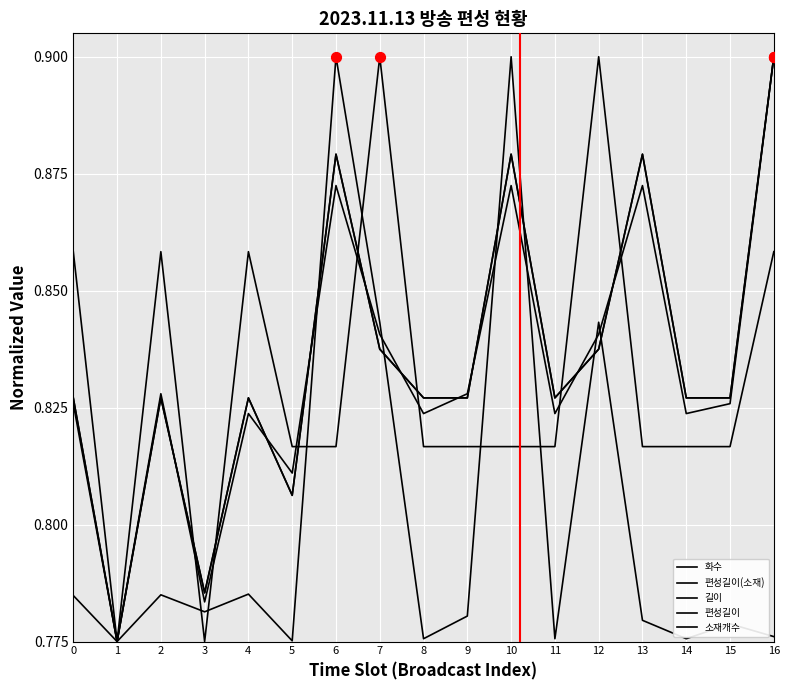

Is this an area chart (filled region under the line)?

No